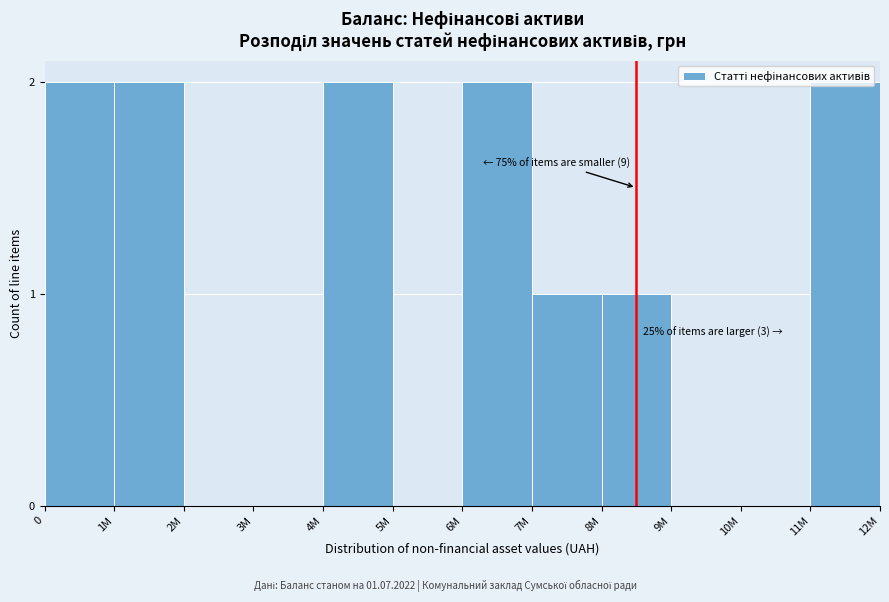

Which has a higher value, 7M or 6M?

6M